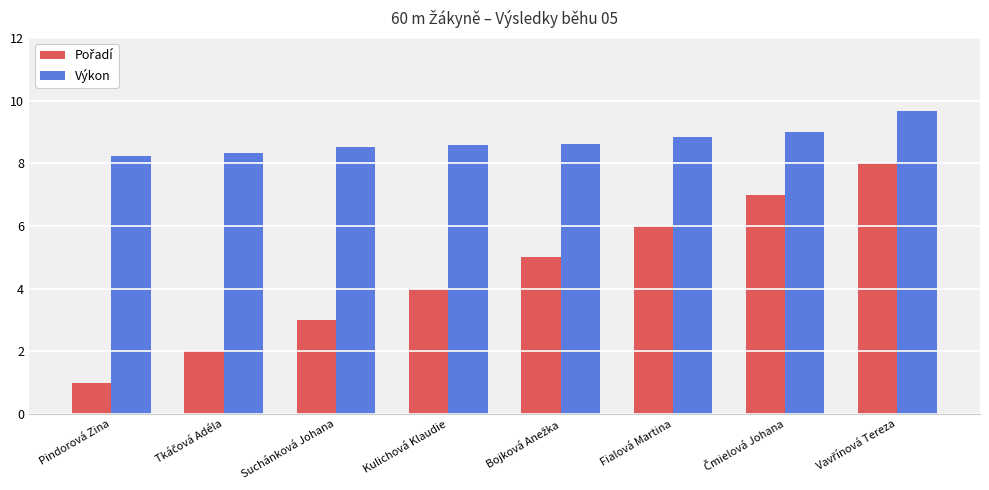

How many bars are there in total?

16